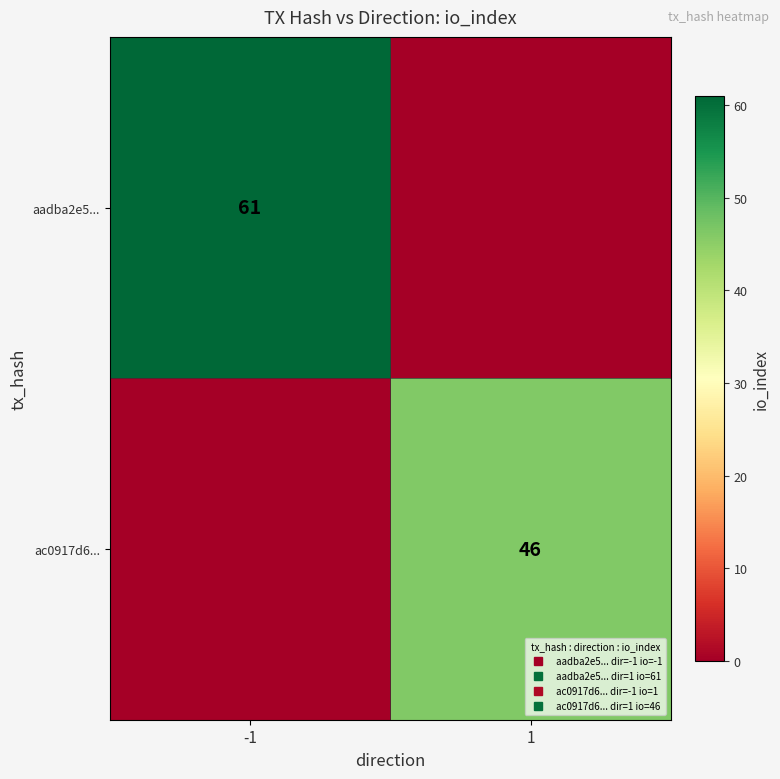

How many series are shown in this chart?

2